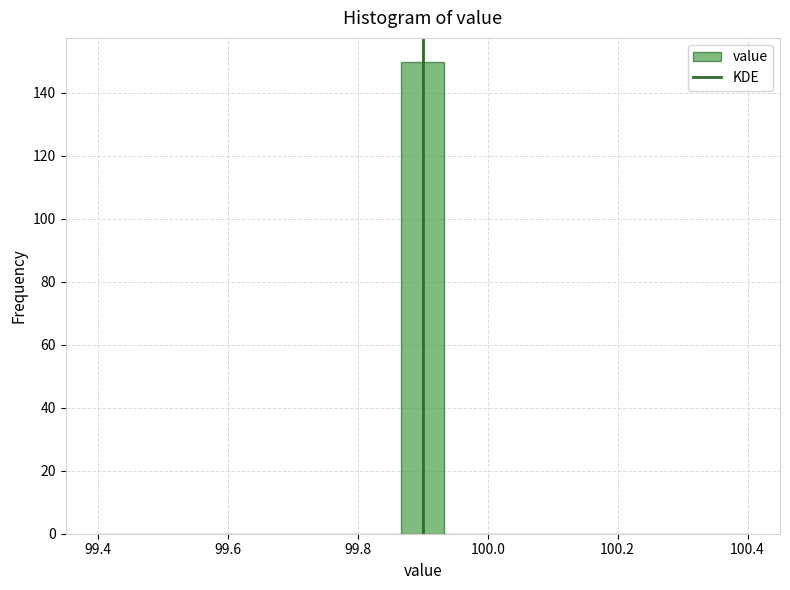

Read against the x-axis, roughly where is the centre of the tallest bar?

99.90